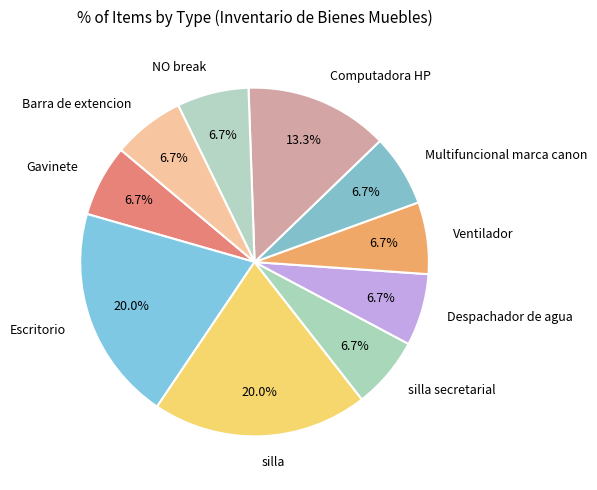

Do Despachador de agua and Ventilador together represent more than half of the pie?

No